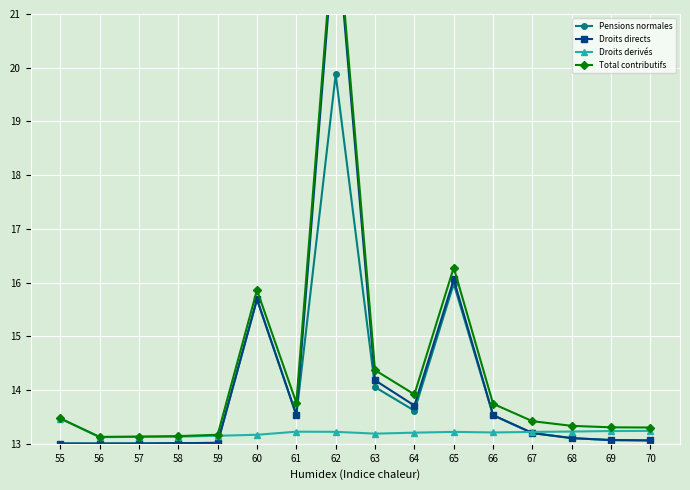

Which series has the largest total across all categories?

Total contributifs